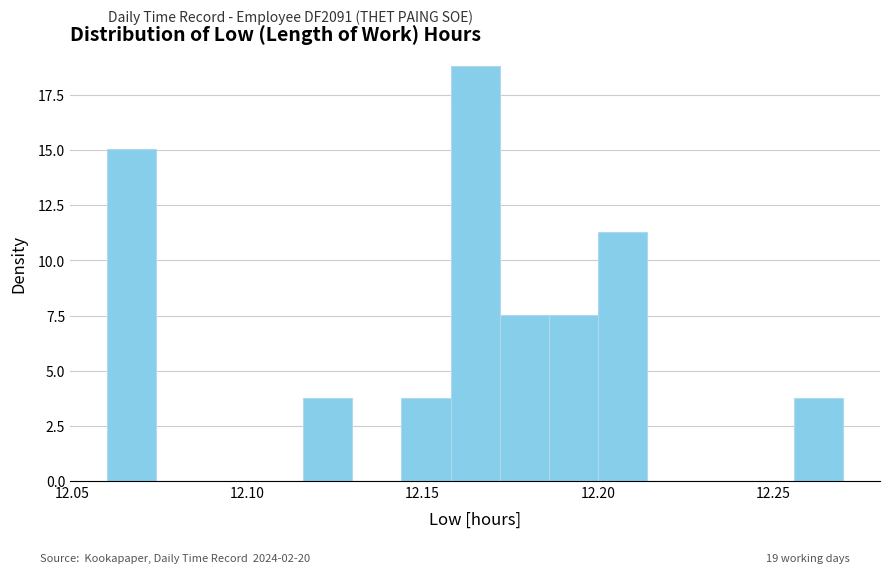

Read against the x-axis, roughly where is the centre of the tallest bar?

12.165